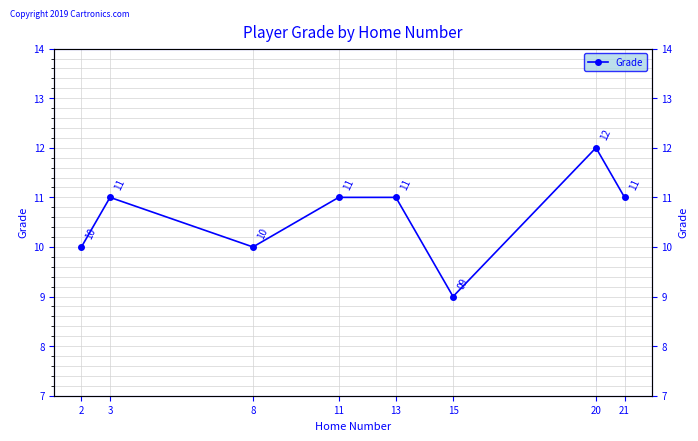

The value at 21 is 16. True or false?

False